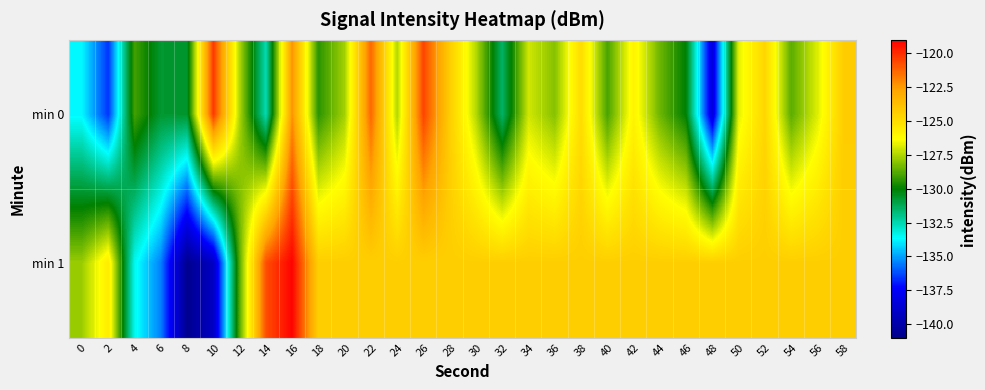

Reading right to left, transcribe all the data shown in this chart.

min 0: 58=-124.3	56=-126.8	54=-128.7	52=-124.7	50=-126.7	48=-138.4	46=-130.1	44=-128.4	42=-125.9	40=-129.0	38=-125.0	36=-128.1	34=-127.0	32=-131.5	30=-127.4	28=-124.3	26=-120.5	24=-127.5	22=-121.3	20=-127.7	18=-129.4	16=-122.3	14=-132.6	12=-127.5	10=-120.3	8=-130.6	6=-130.7	4=-129.1	2=-136.6	0=-133.8
min 1: 58=-124.4	56=-124.4	54=-124.4	52=-124.4	50=-124.4	48=-124.4	46=-124.4	44=-124.4	42=-124.4	40=-124.4	38=-124.4	36=-124.4	34=-124.4	32=-124.4	30=-124.4	28=-124.4	26=-124.4	24=-124.4	22=-124.4	20=-124.4	18=-124.4	16=-119.1	14=-120.8	12=-128.8	10=-139.2	8=-140.8	6=-135.5	4=-133.5	2=-125.6	0=-127.8